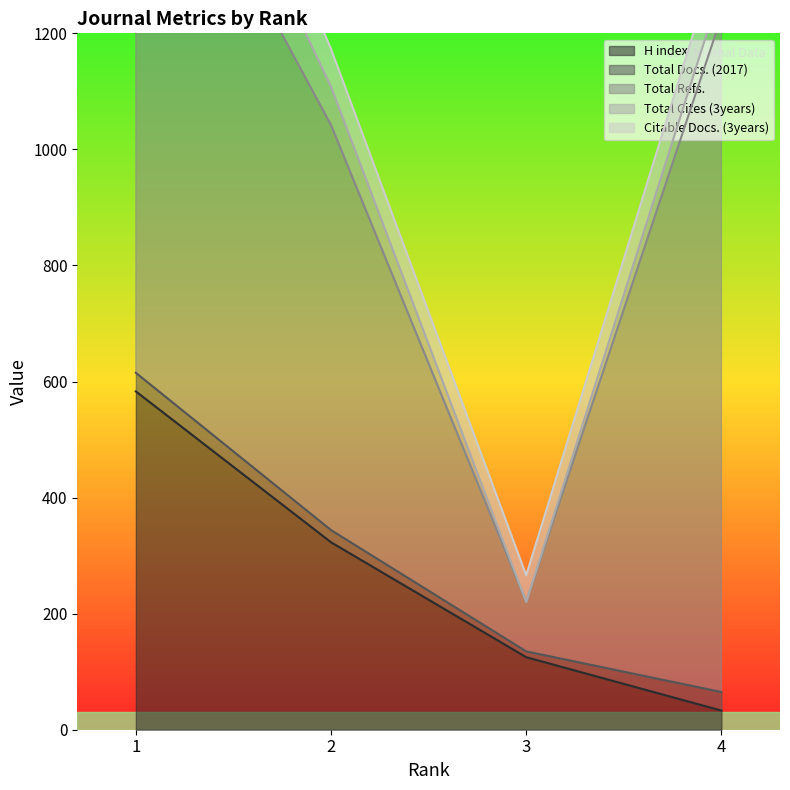

Reading right to left, what are all the values shown in this chart?

H index: 33	125	323	583
Total Docs. (2017): 32	10	21	32
Total Refs.: 1164	85	698	1050
Total Cites (3years): 50	0	66	149
Citable Docs. (3years): 78	46	65	148